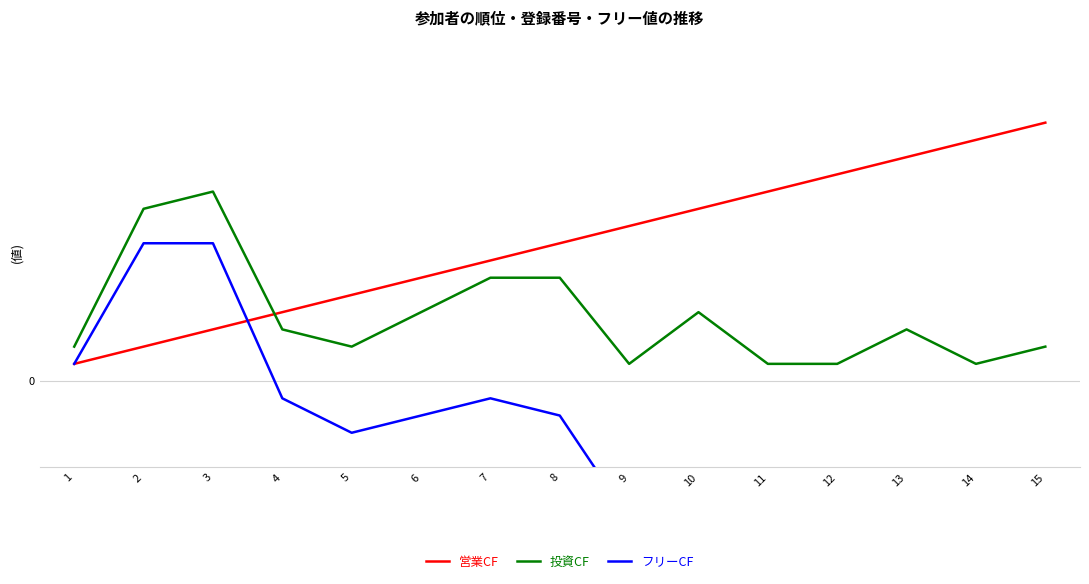

Rank the series by their average value, from lowest to highest.

フリーCF, 投資CF, 営業CF